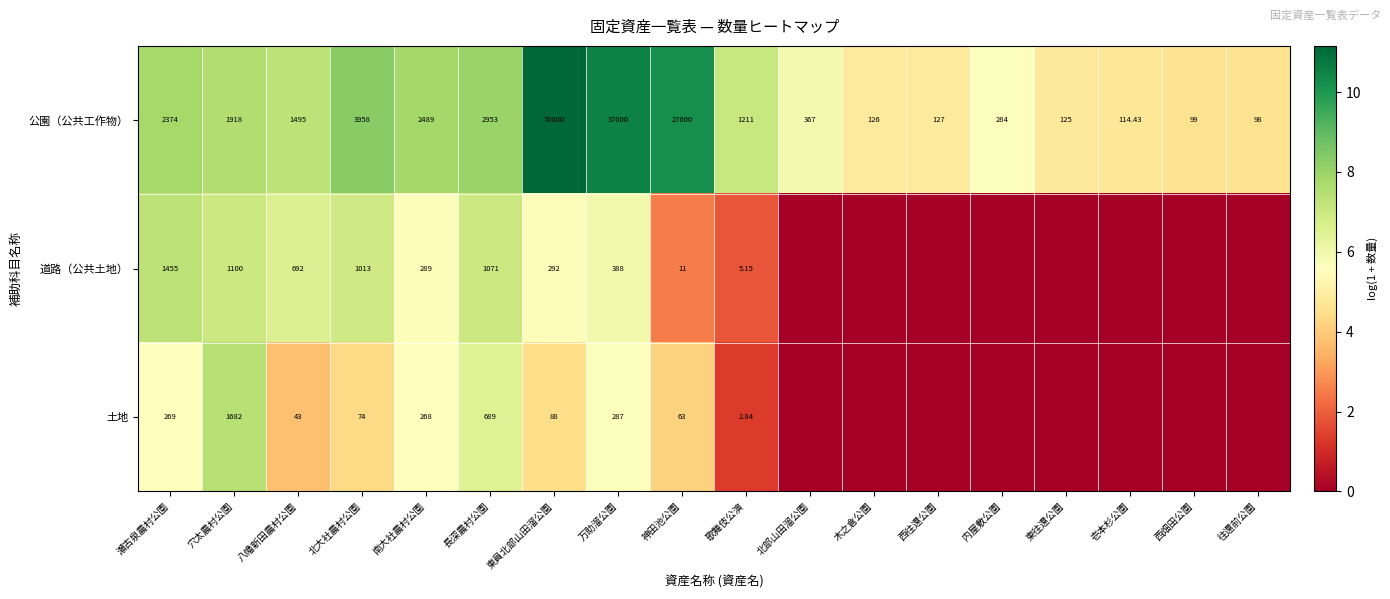

Where is 公園（公共工作物） nearest to the value 35049?

万助溜公園